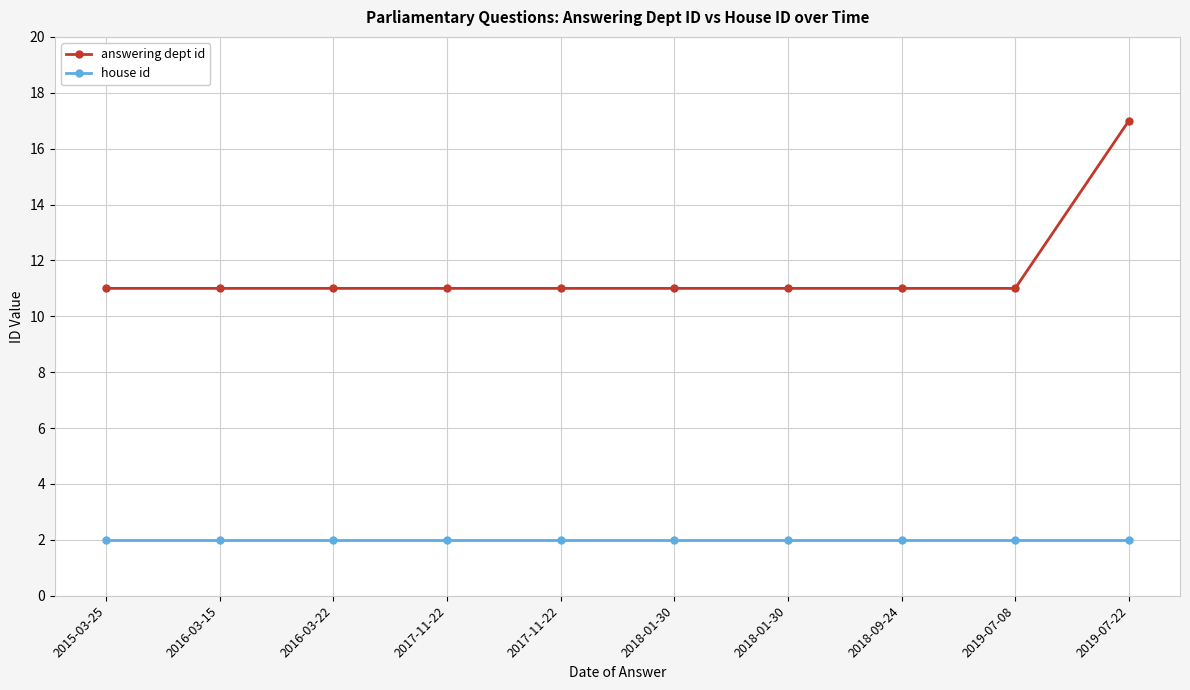

What is the spread (max minus min) of values at 2015-03-25?

9